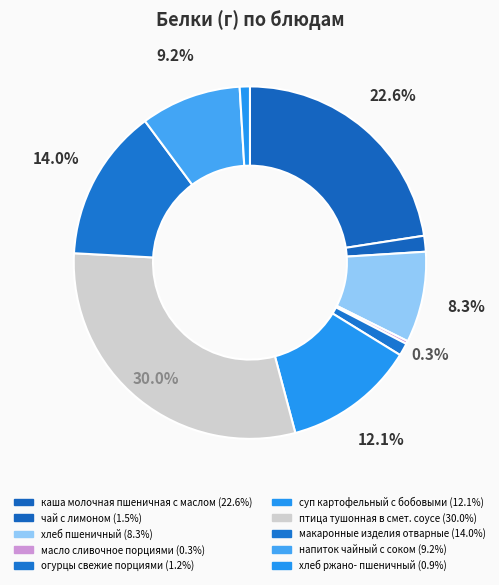

The напиток чайный с соком slice represents 15% of the pie. True or false?

False